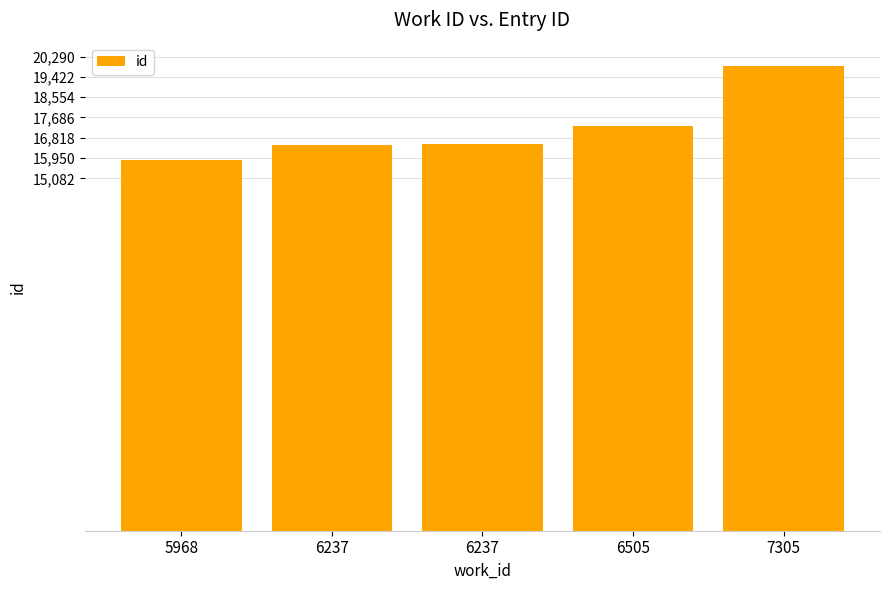

What is the sum of all values?

86131